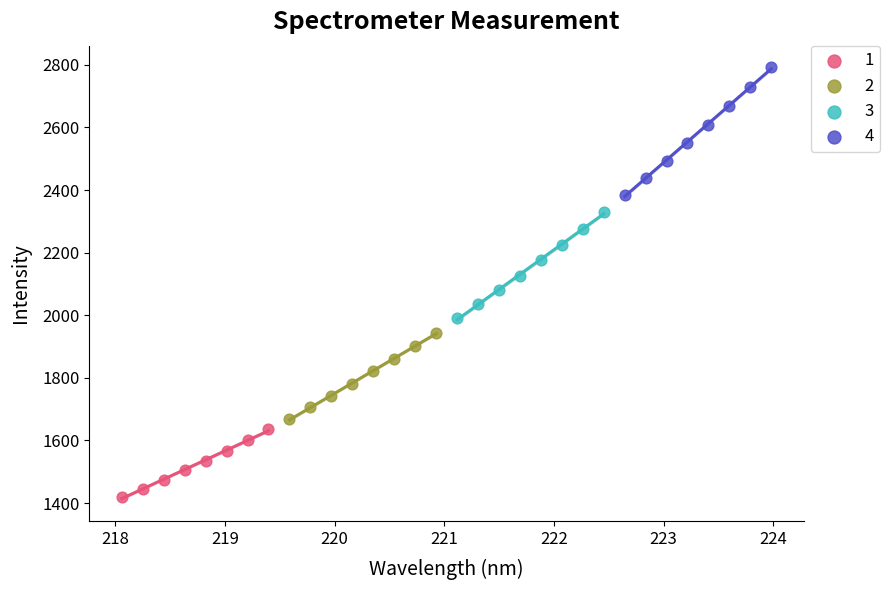

Which series has the largest Y range (max minus min)?

4